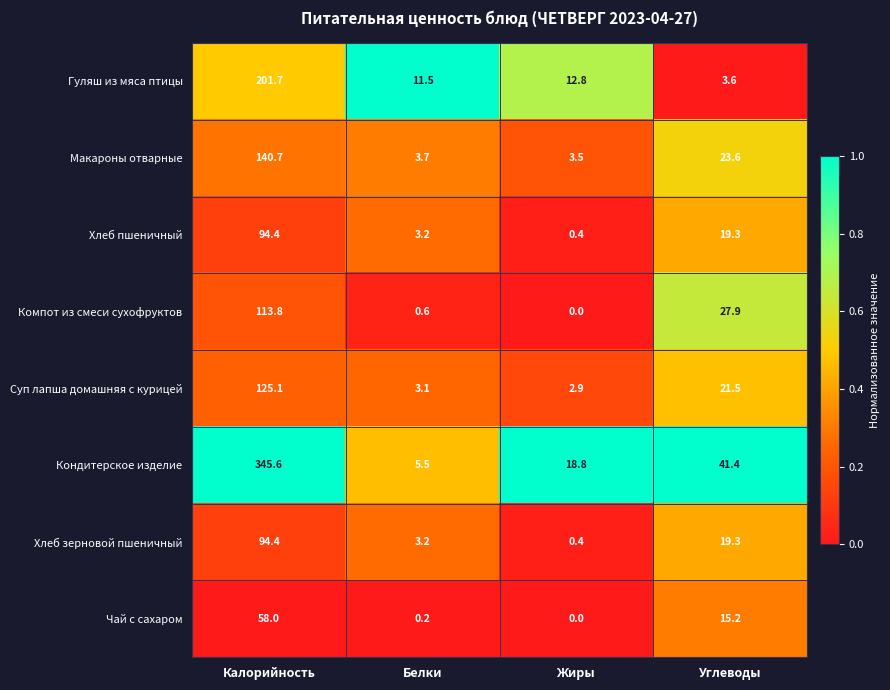

True or false: Компот из смеси сухофруктов has a value of 0.6 at Белки.

True